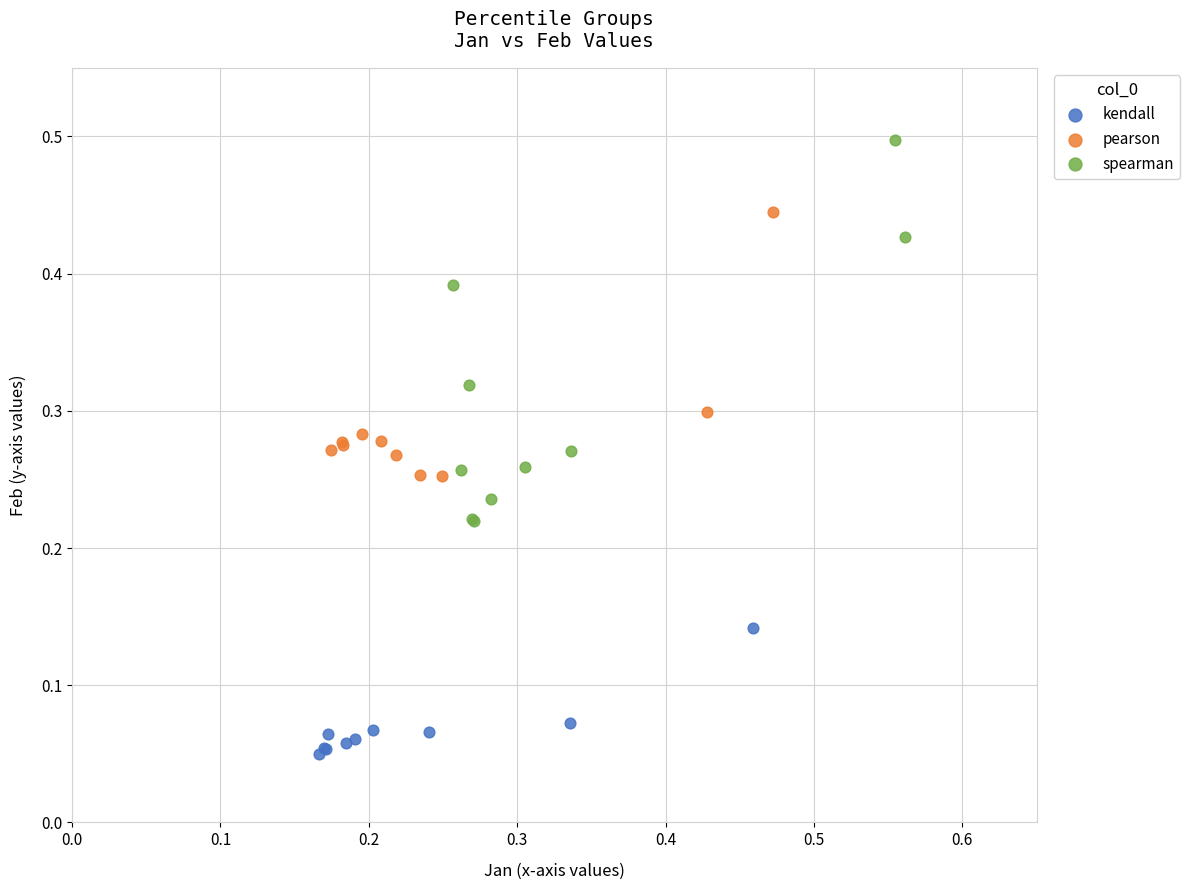

Which series has the widest spread of Y values?

spearman